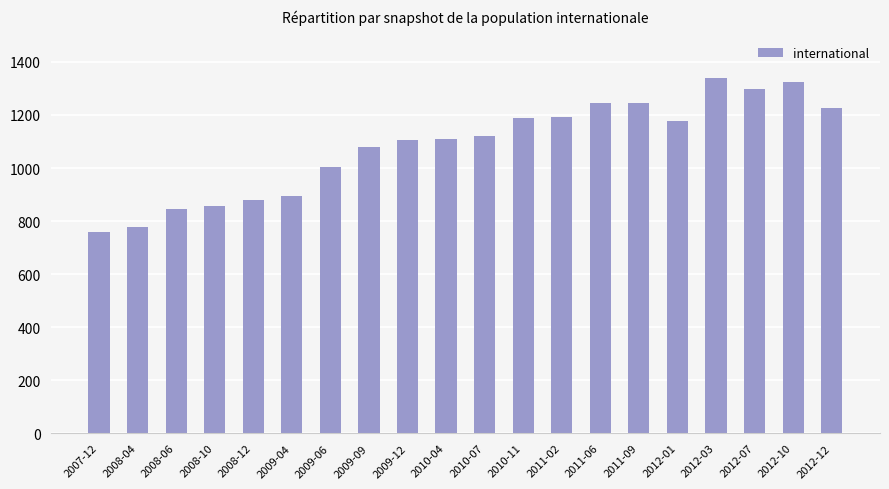

How many bars are there in total?

20